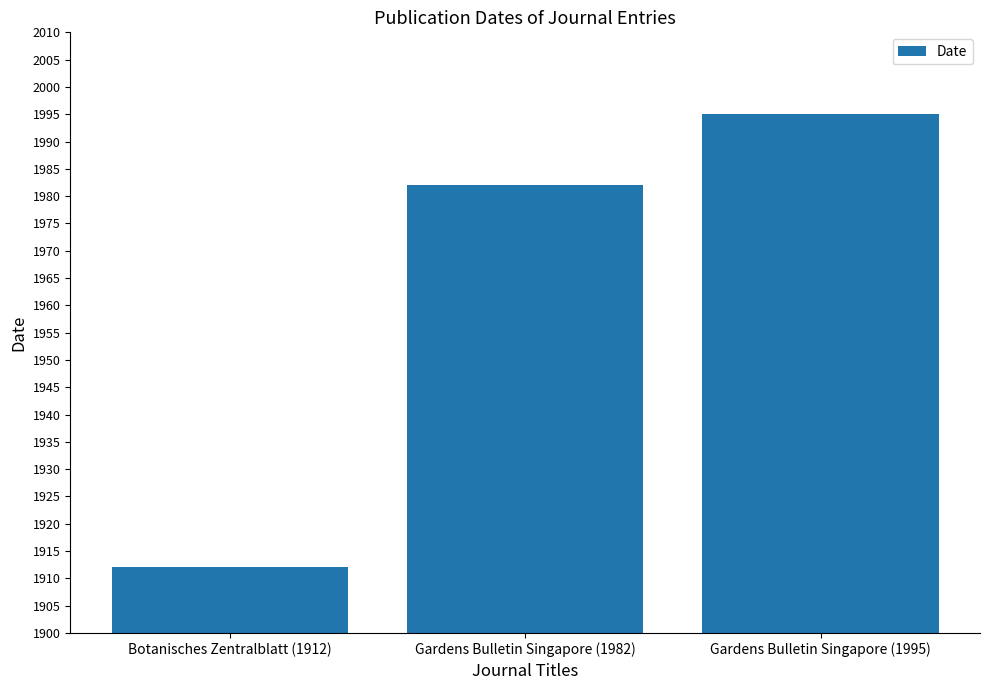

Does the chart contain stacked bars?

No